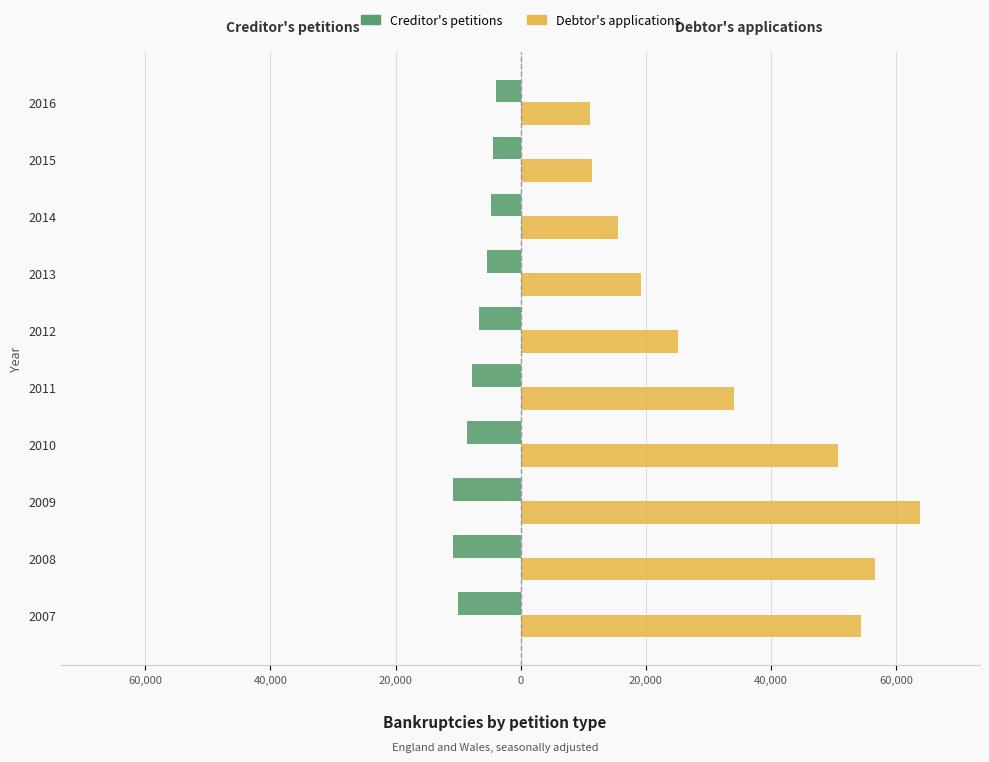

What are all the series names shown in the legend?

Creditor's petitions, Debtor's applications